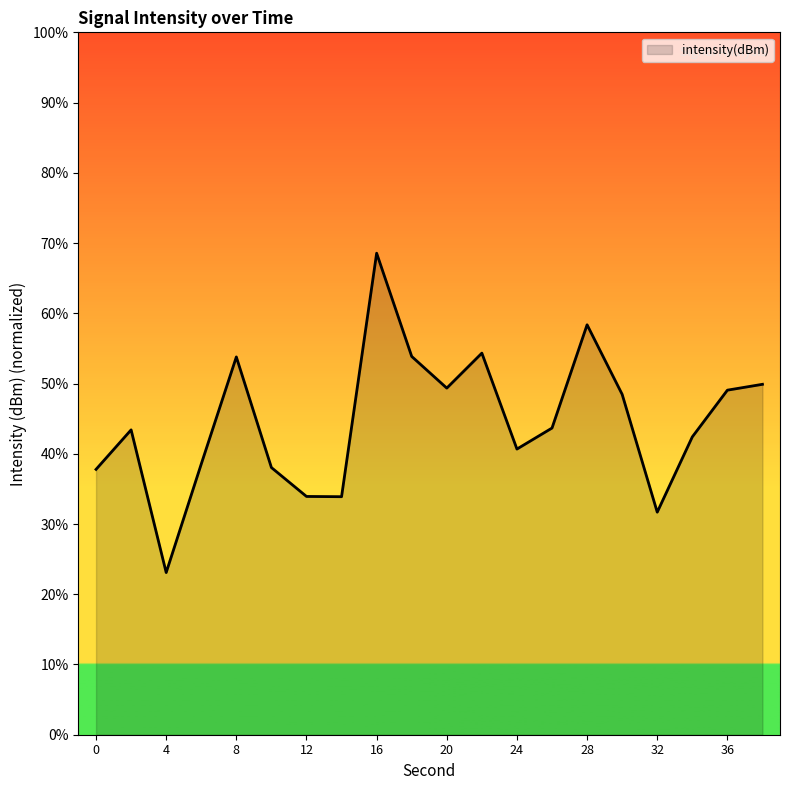

List the labels in order of value, smallest first.

4, 32, 14, 12, 0, 10, 6, 24, 34, 2, 26, 30, 36, 20, 38, 8, 18, 22, 28, 16